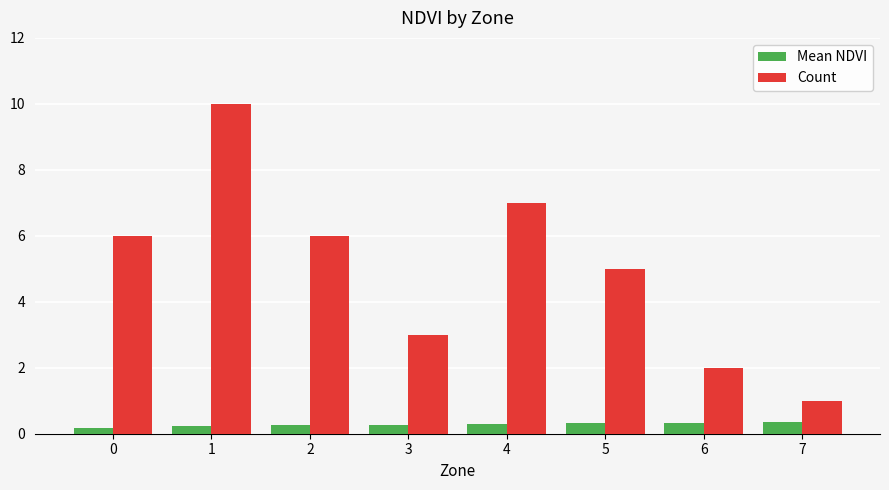

The Mean NDVI series shows 0.2 at 0. True or false?

True